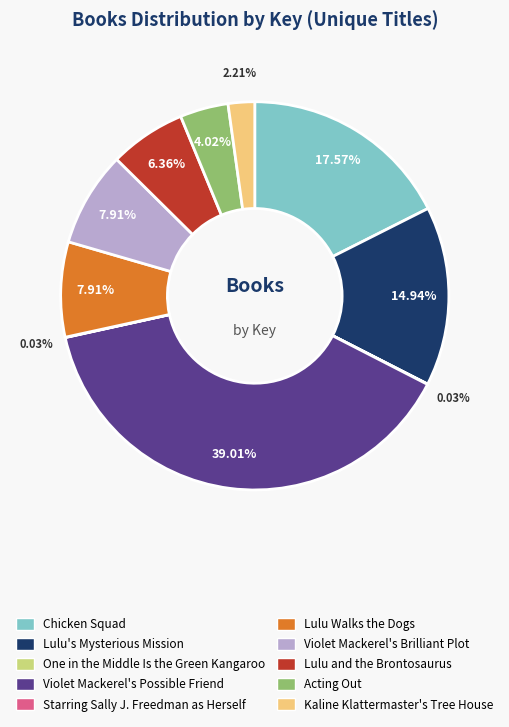

To the nearest percent, what portion does Acting Out represent?

4%